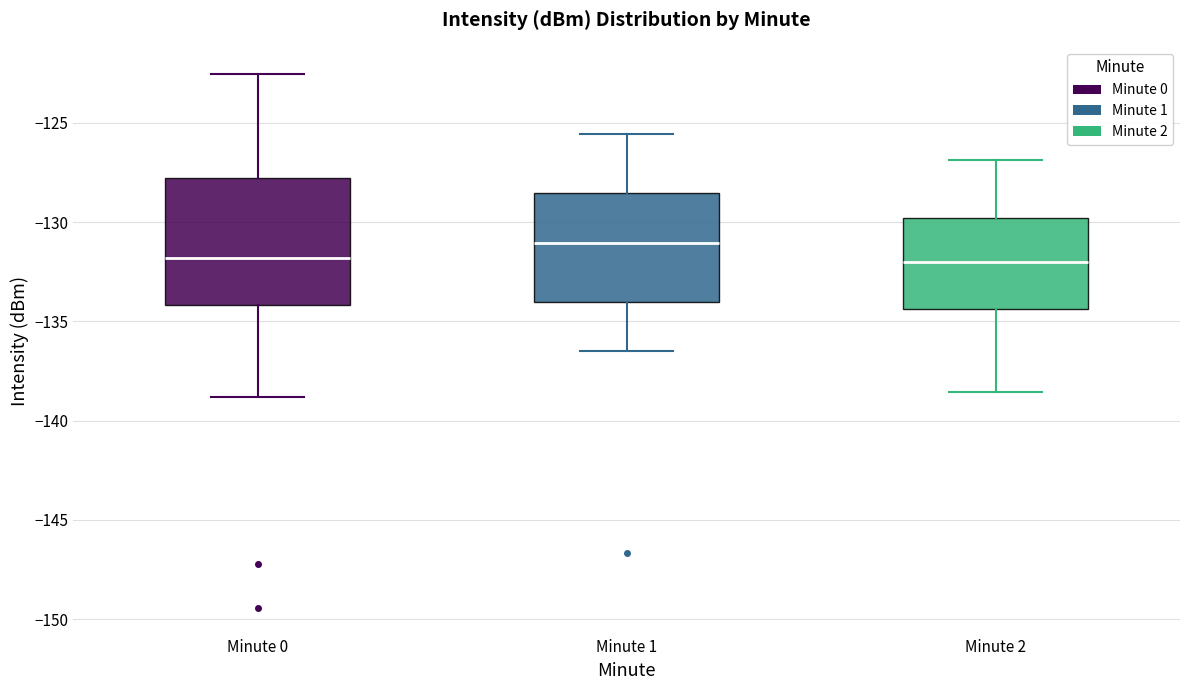

Where does the lower whisker of the box for Minute 1 end on the y-axis? The values are not printed on the chart, so give them approximately, as read against the axis.

-136.5